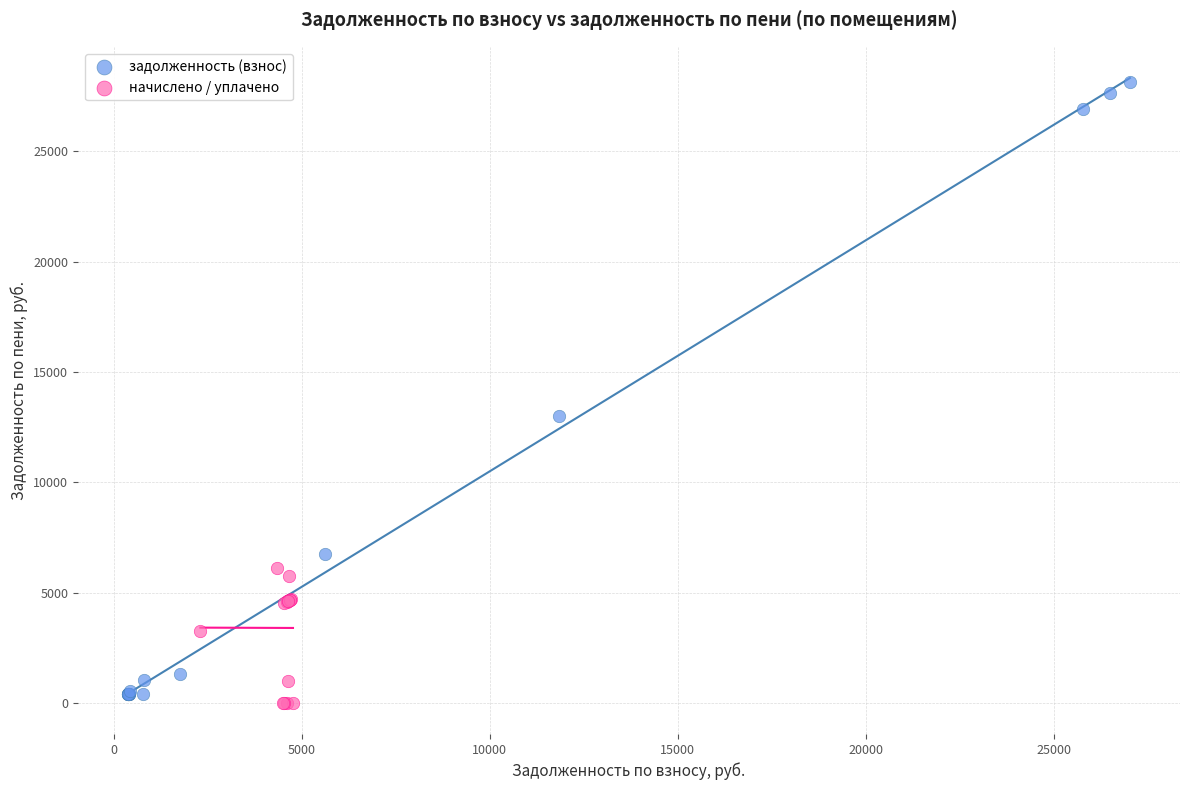

Which series contains the highest Y value?

задолженность (взнос)